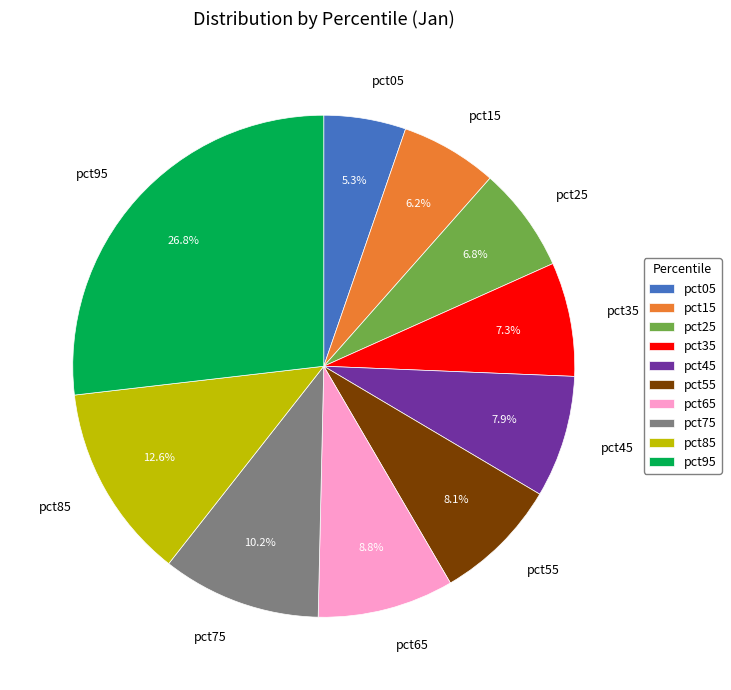

Is it true that pct65 is 9% of the pie?

True